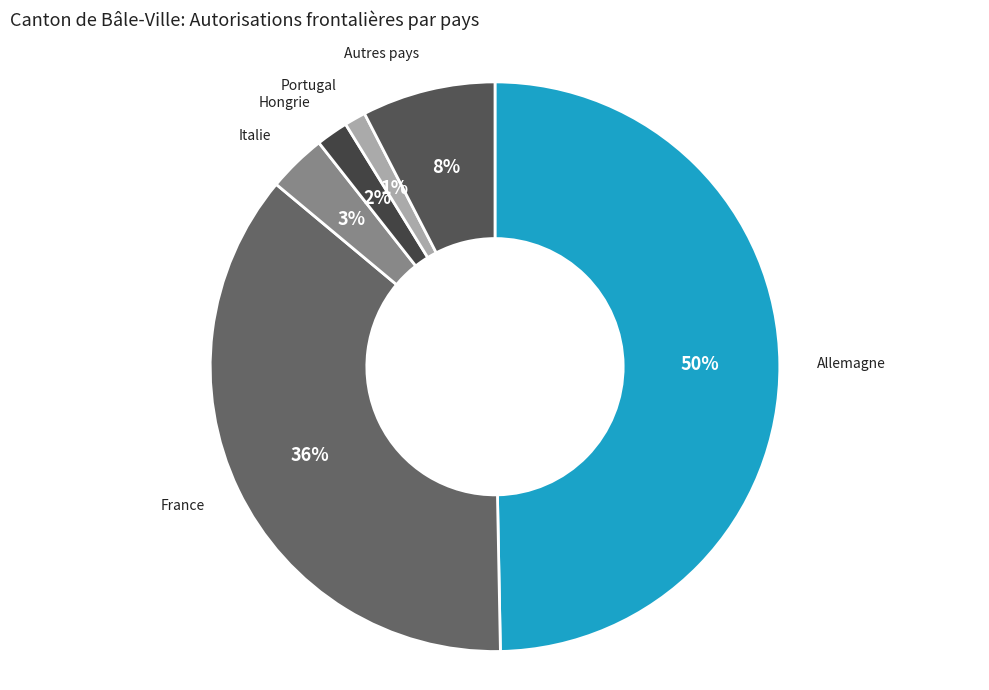

How many segments does this pie chart have?

6